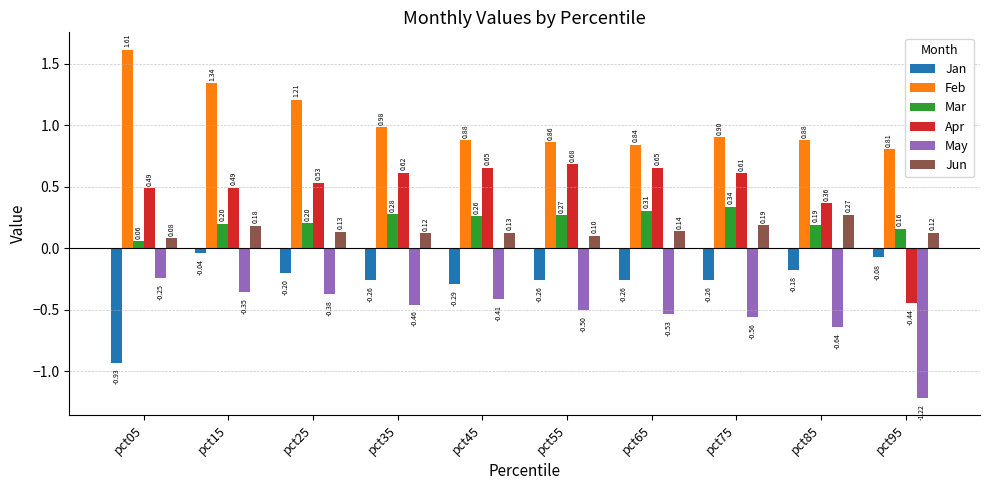

Rank the series by their maximum value, from lowest to highest.

May, Jan, Jun, Mar, Apr, Feb